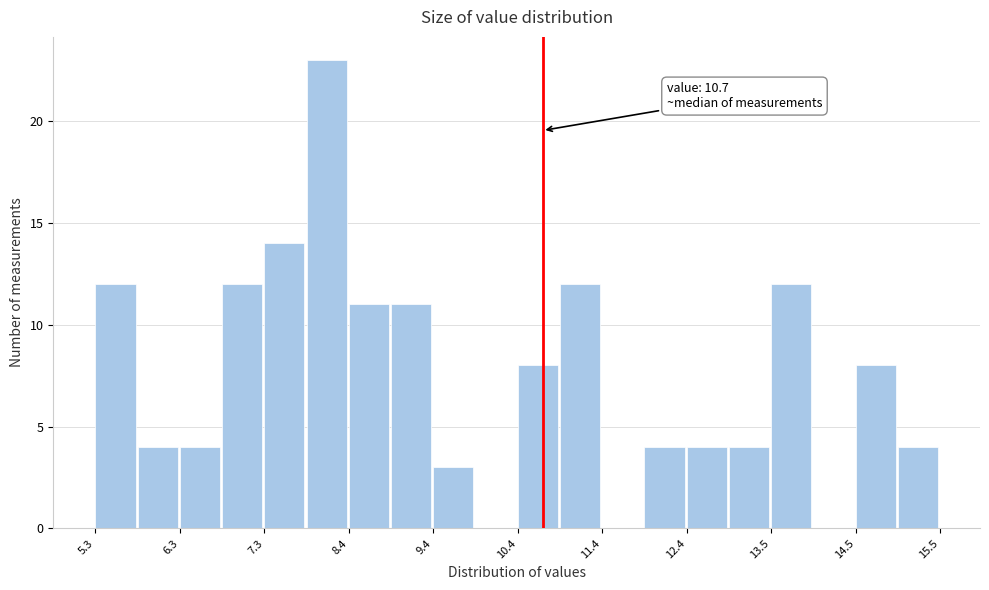

Read against the x-axis, roughly where is the centre of the tallest bar?

8.0